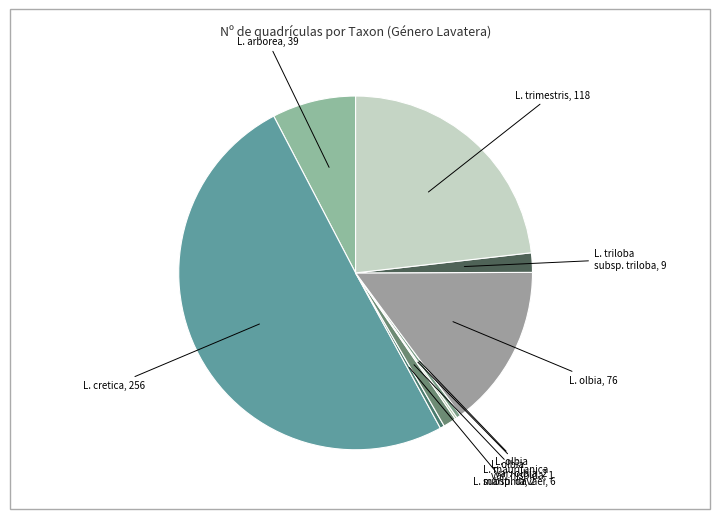

How many segments does this pie chart have?

9